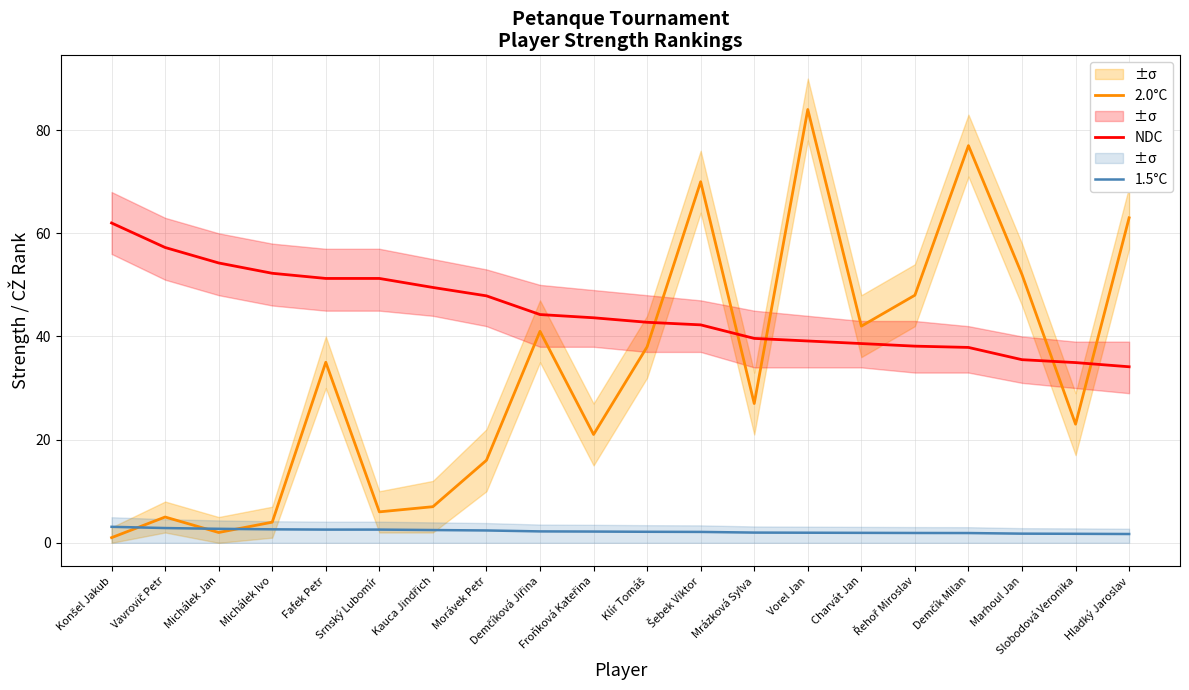

True or false: 2.0°C has more than 0 interior local peaks.

True